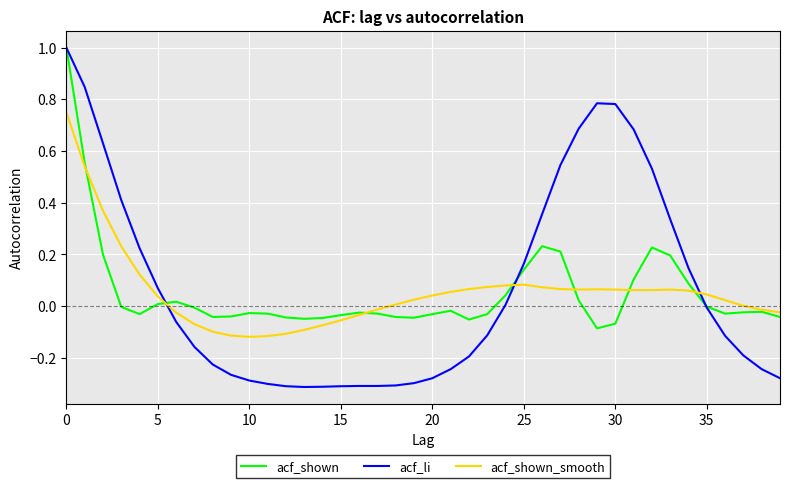

What is the maximum value shown in the chart?

1.0